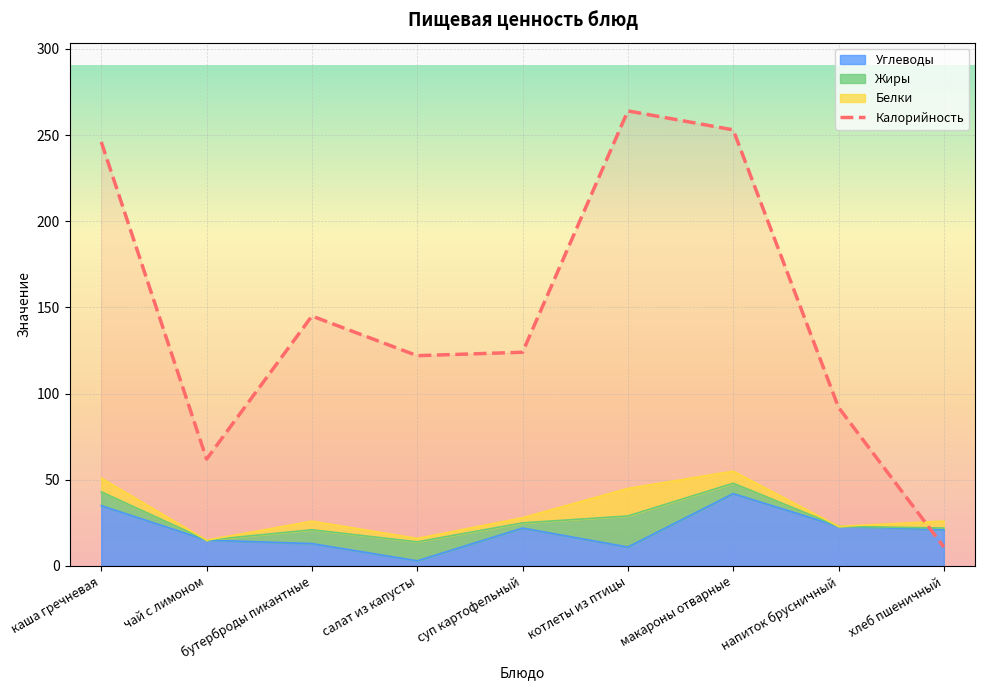

Reading left to right, transcribe all the data shown in this chart.

246	62	145	122	124	264	253	92	11